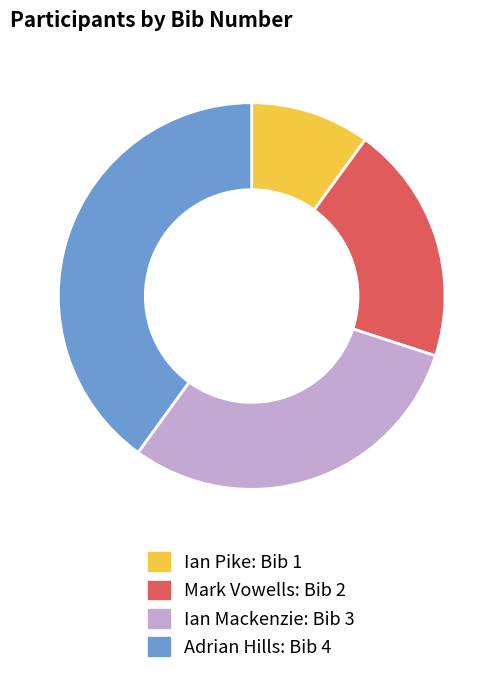

What is the smallest slice in the pie chart?

Ian Pike